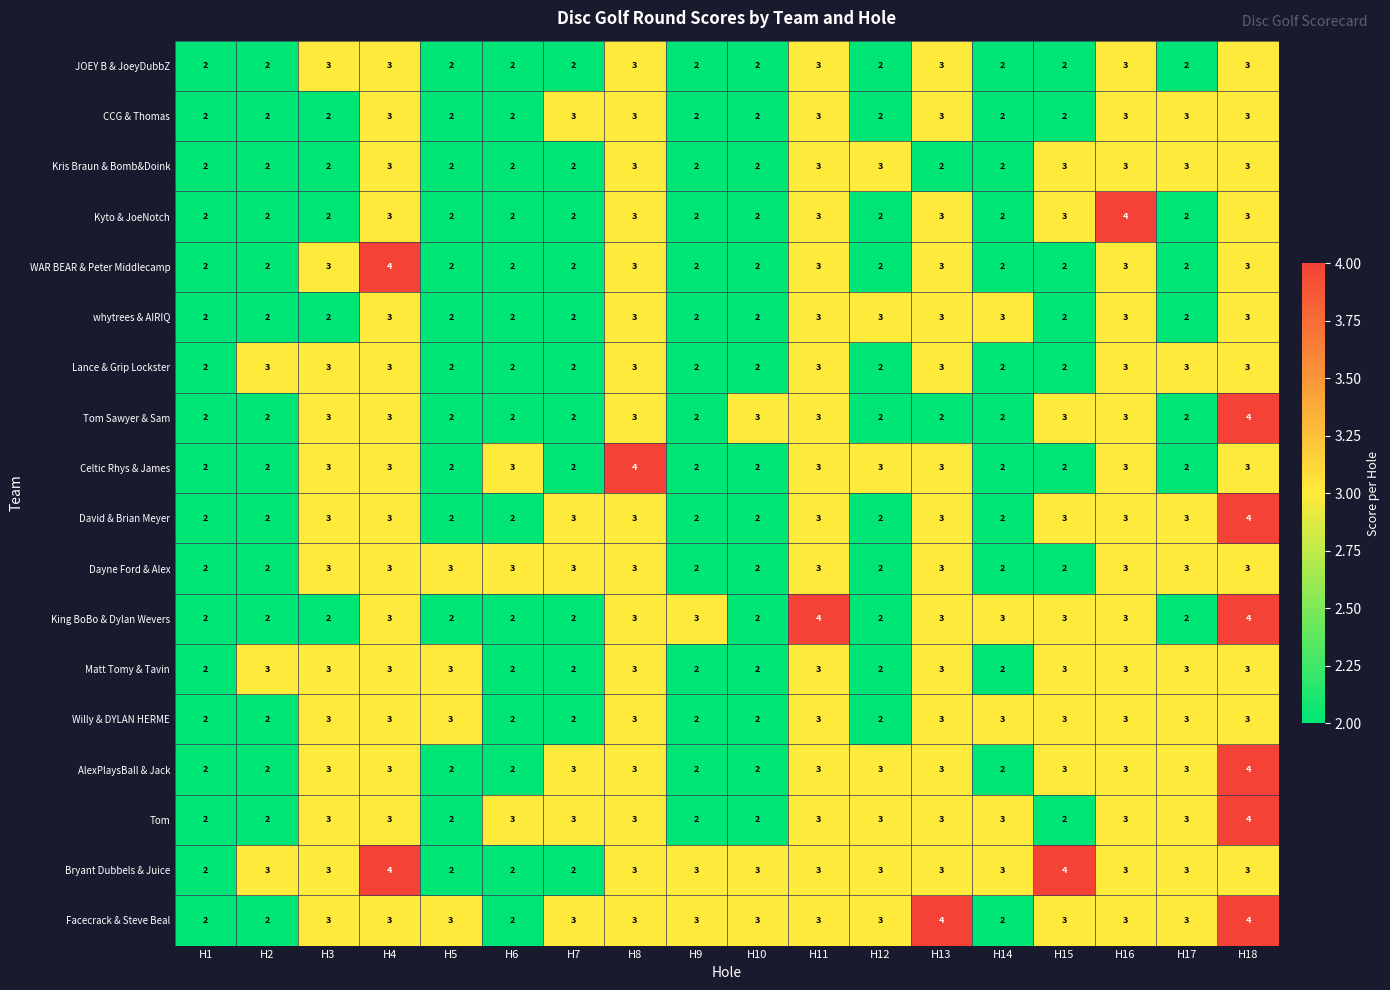

Count the number of categories in the chart.

18